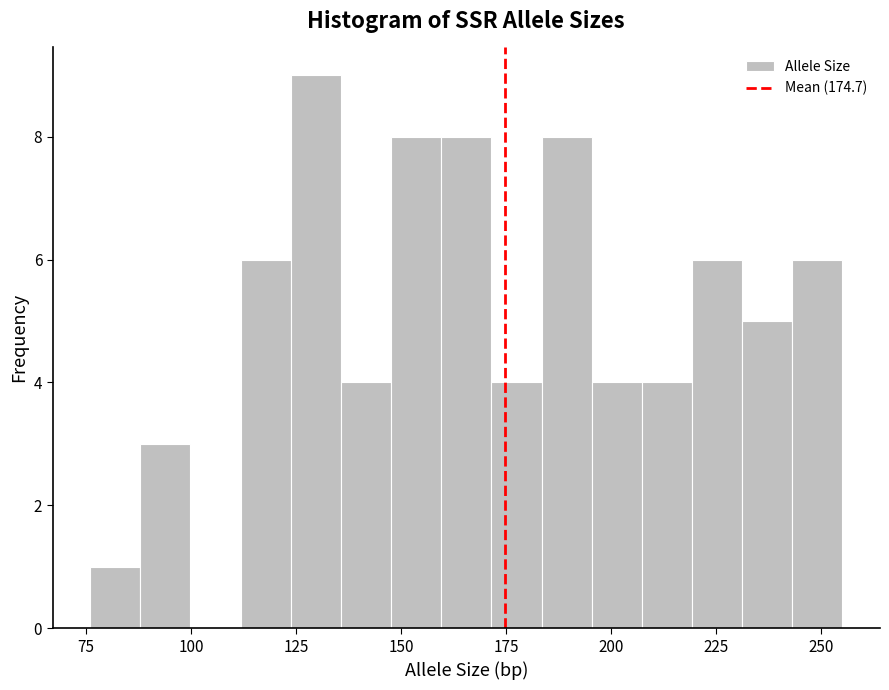

Around what value on the x-axis is the tallest bar? Give the approximate position of its centre, as read against the axis.

130